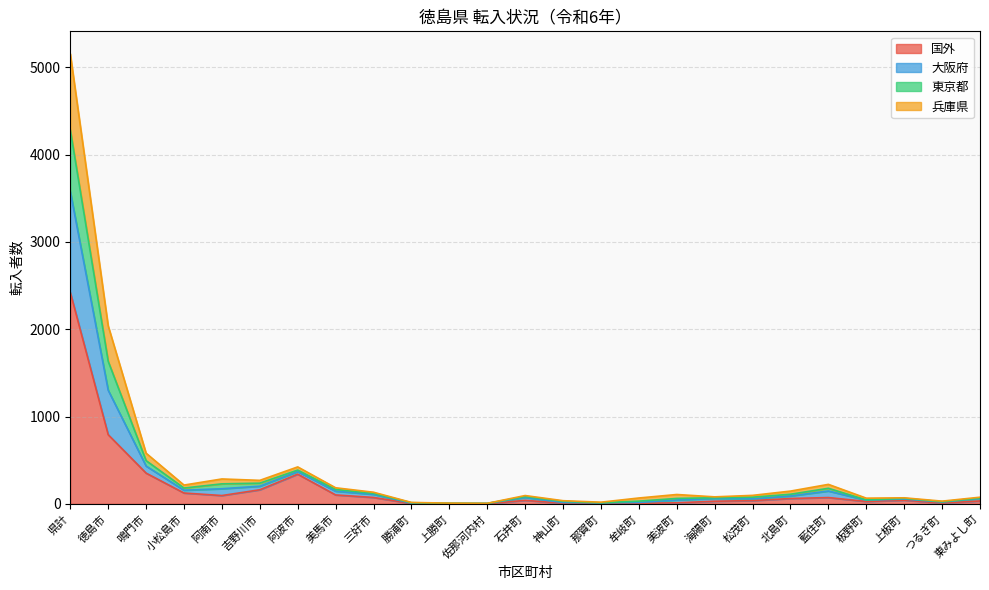

Does the chart have visible grid lines?

Yes